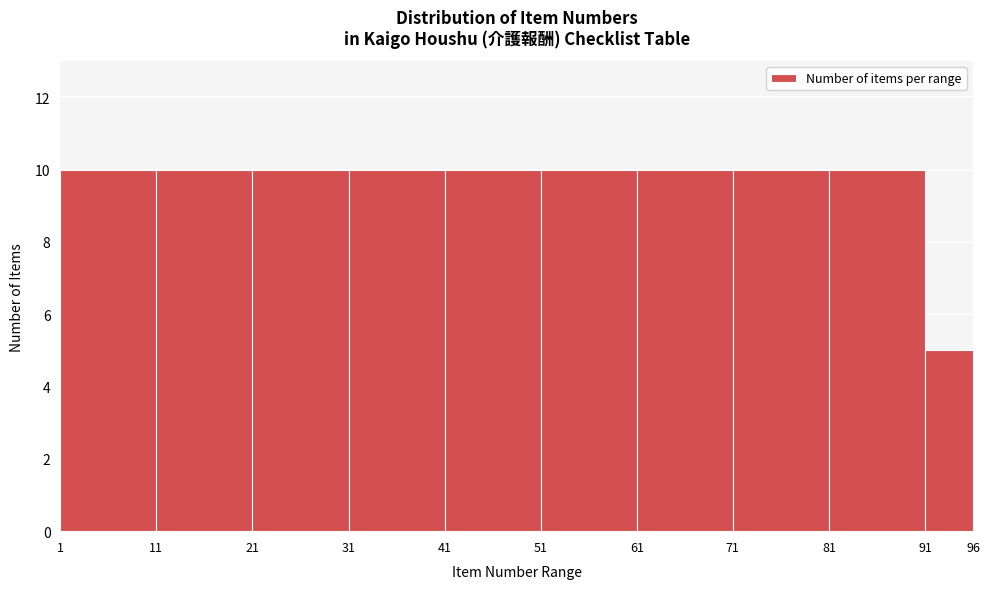

Reading left to right, transcribe this chart: for each bar, give the range it covers on the x-axis and its height. The values are not printed on the chart, so give them approximately, as read against the axis.

1 to 11: 10
11 to 21: 10
21 to 31: 10
31 to 41: 10
41 to 51: 10
51 to 61: 10
61 to 71: 10
71 to 81: 10
81 to 91: 10
91 to 96: 5